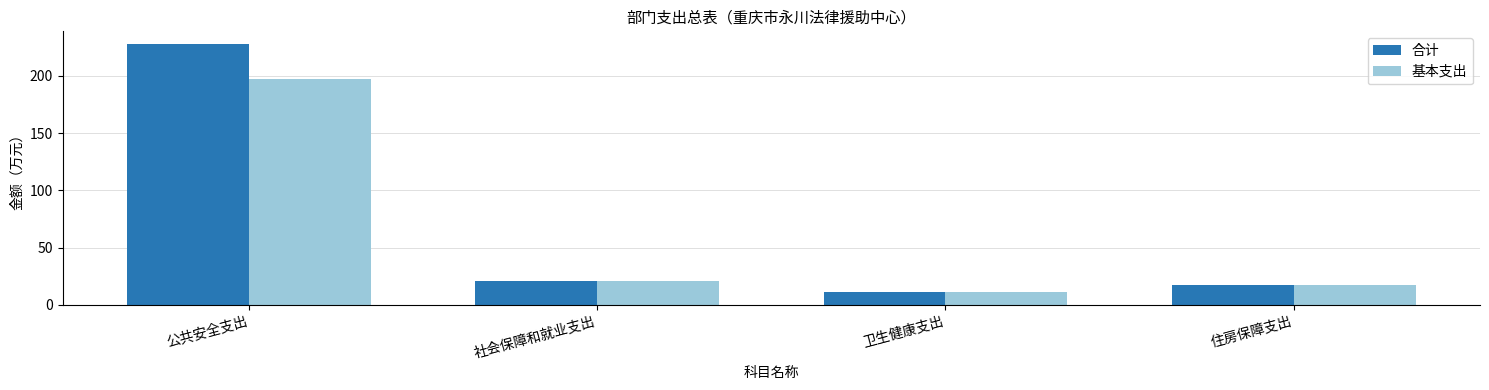

What are all the series names shown in the legend?

合计, 基本支出